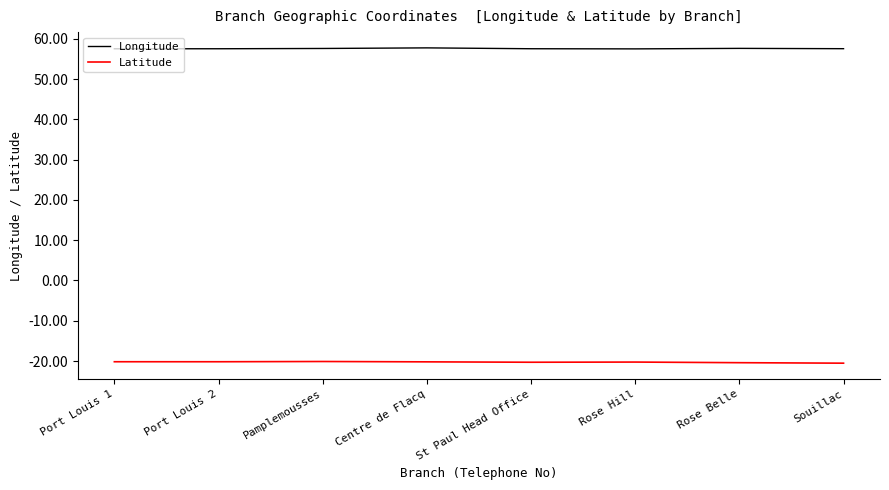

What is the smallest value displayed?

-20.5